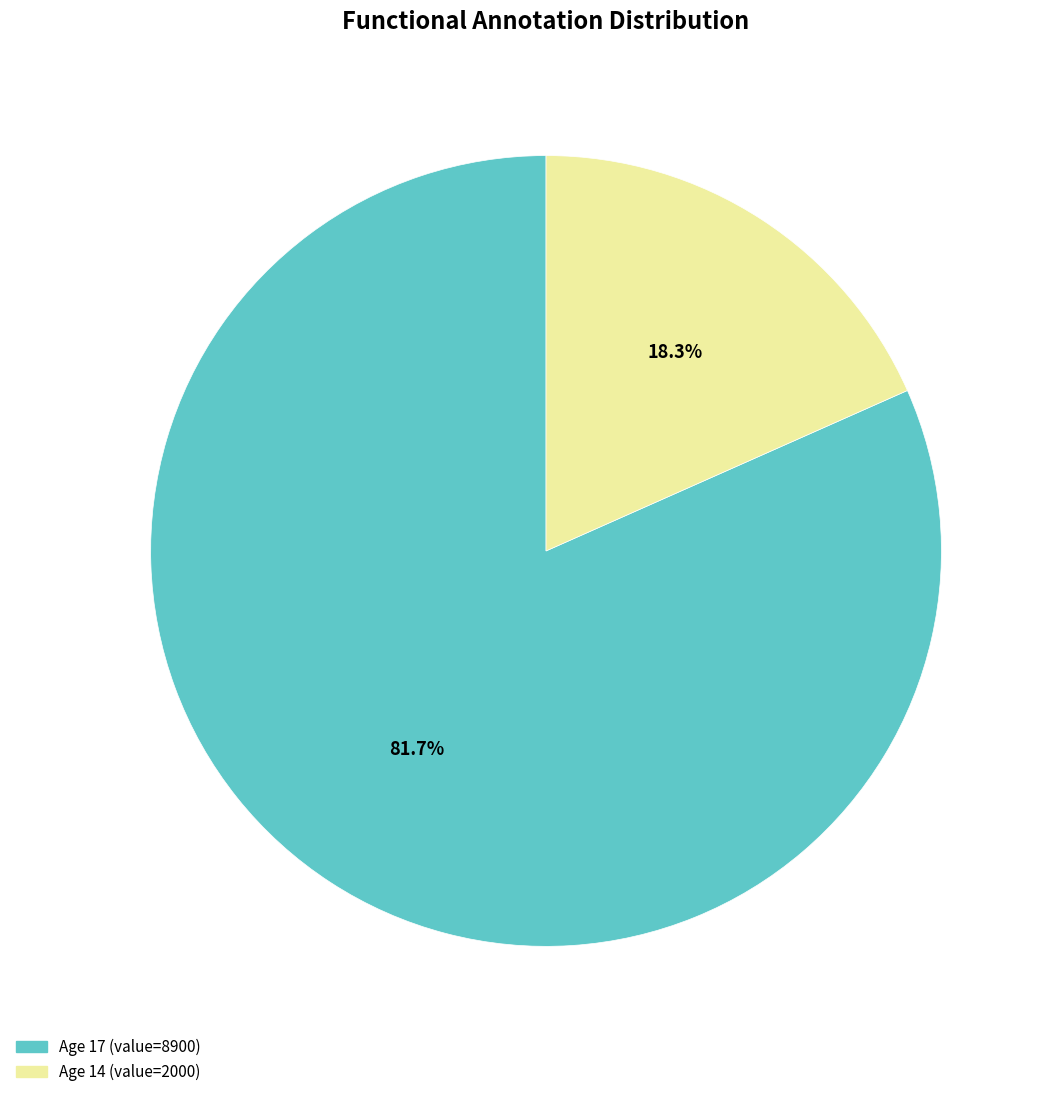

Does any single category account for the majority?

Yes